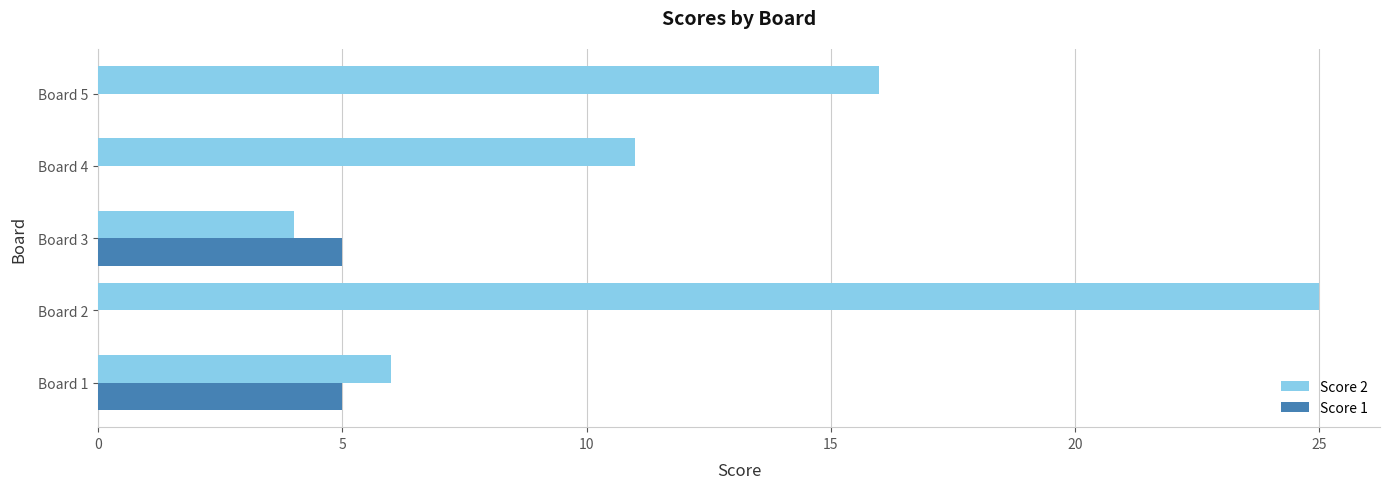

What is the sum of all Score 1 values?

10